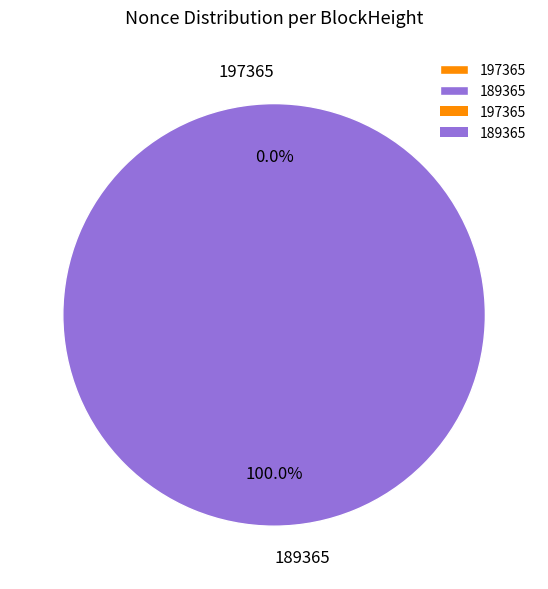

True or false: 189365 accounts for 100% of the total.

True